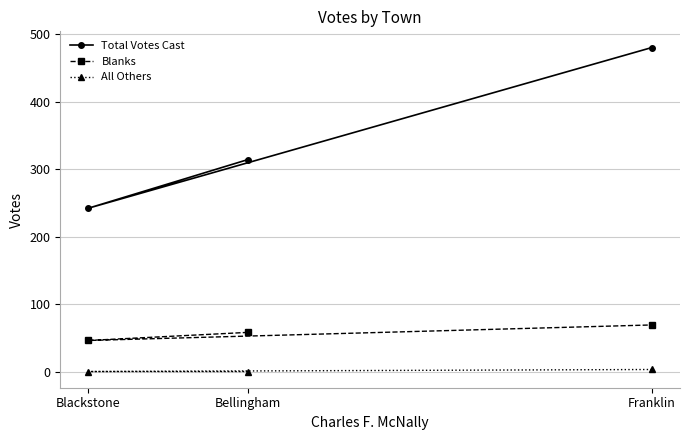

At how many categories does at least one series exceed 402?

1